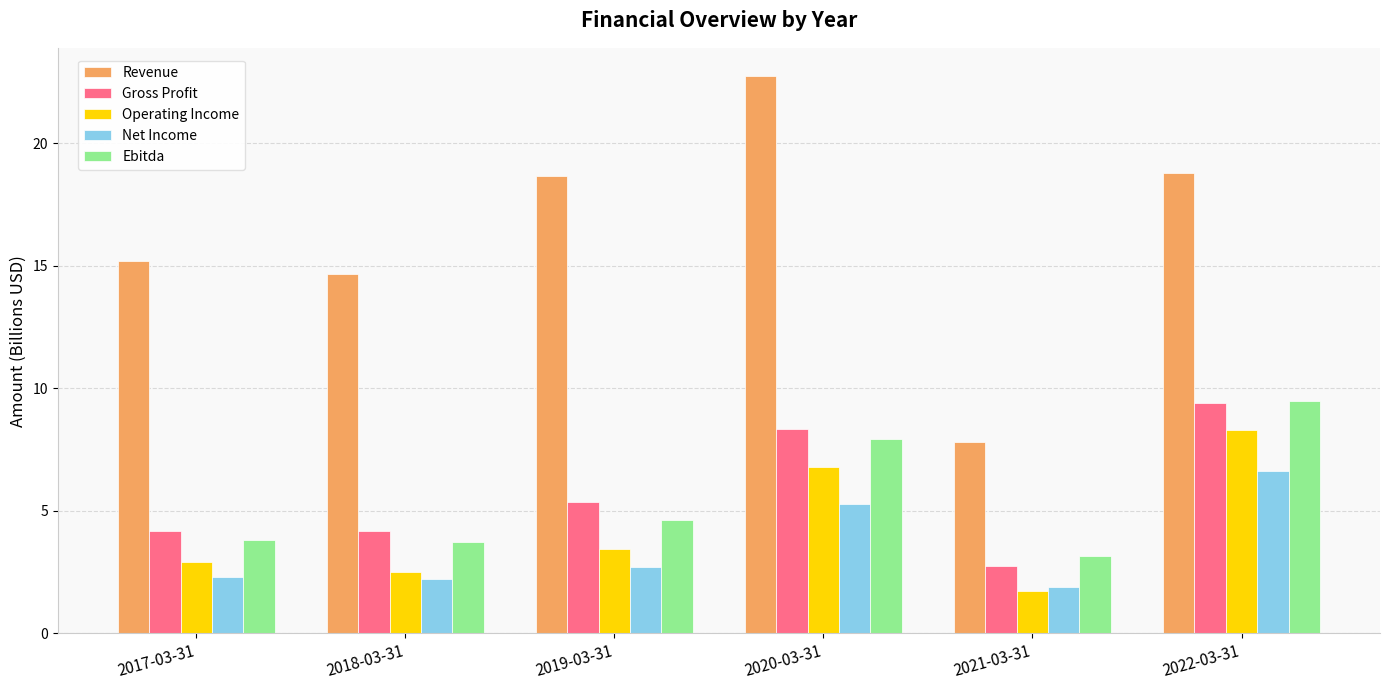

Are the bars grouped side by side (vs. stacked)?

Yes